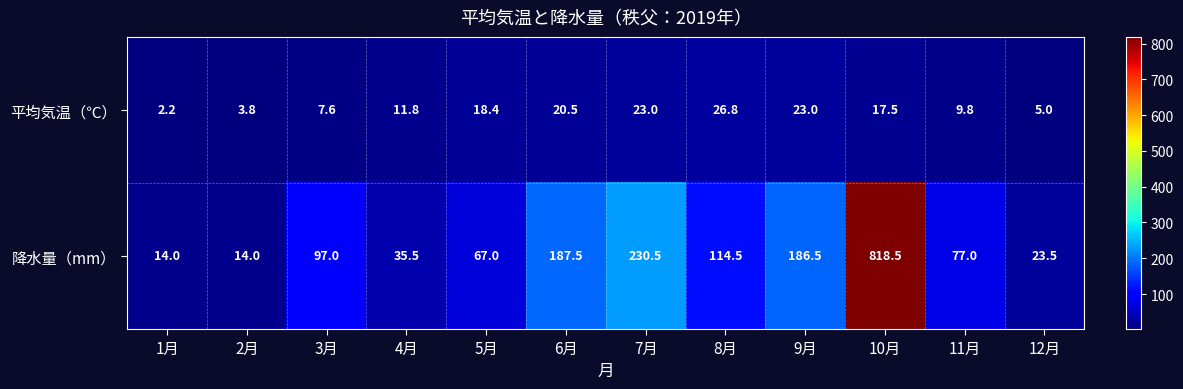

The 平均気温（℃） series shows 14.6 at 11月. True or false?

False